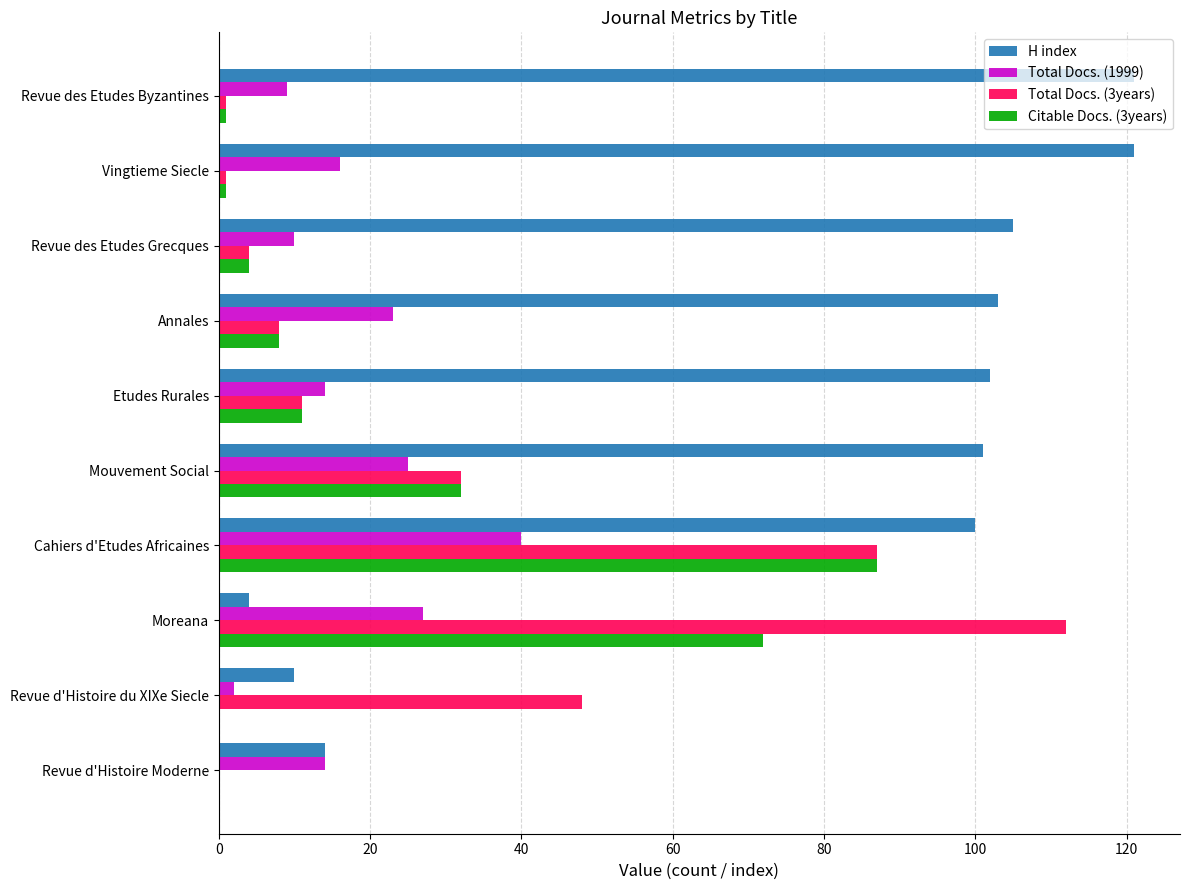

What is the sum of all Total Docs. (1999) values?

180